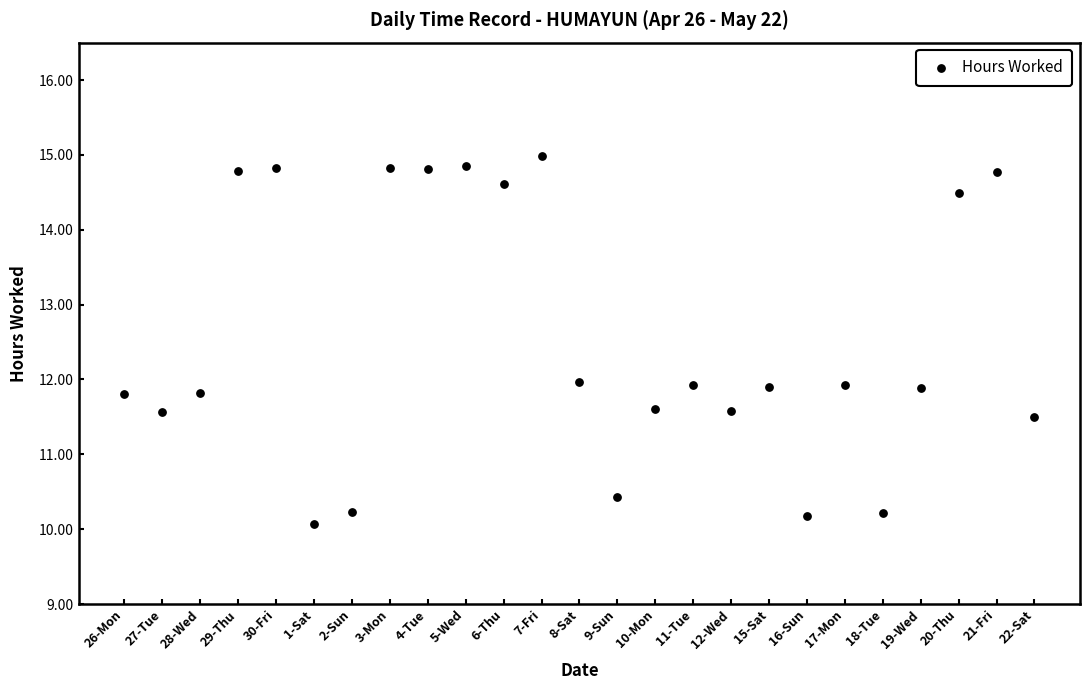

What is the range of Y values (max minus min)?

4.9